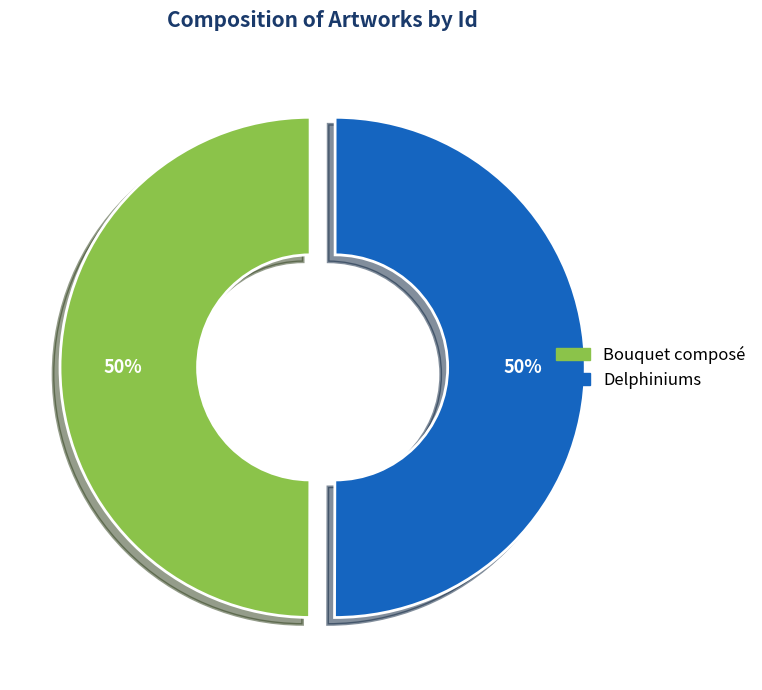

What percentage is the Delphiniums slice, to the nearest percent?

50%